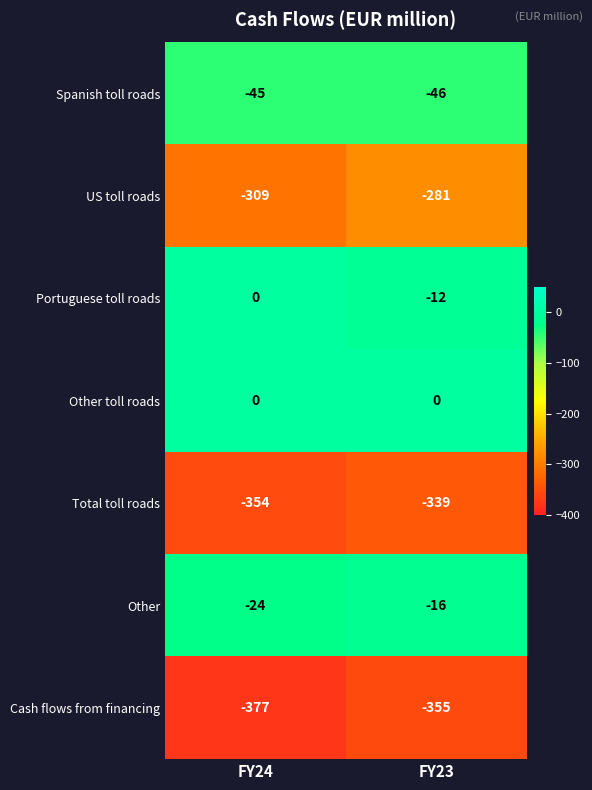

What is the total value across all series at FY23?

-1049